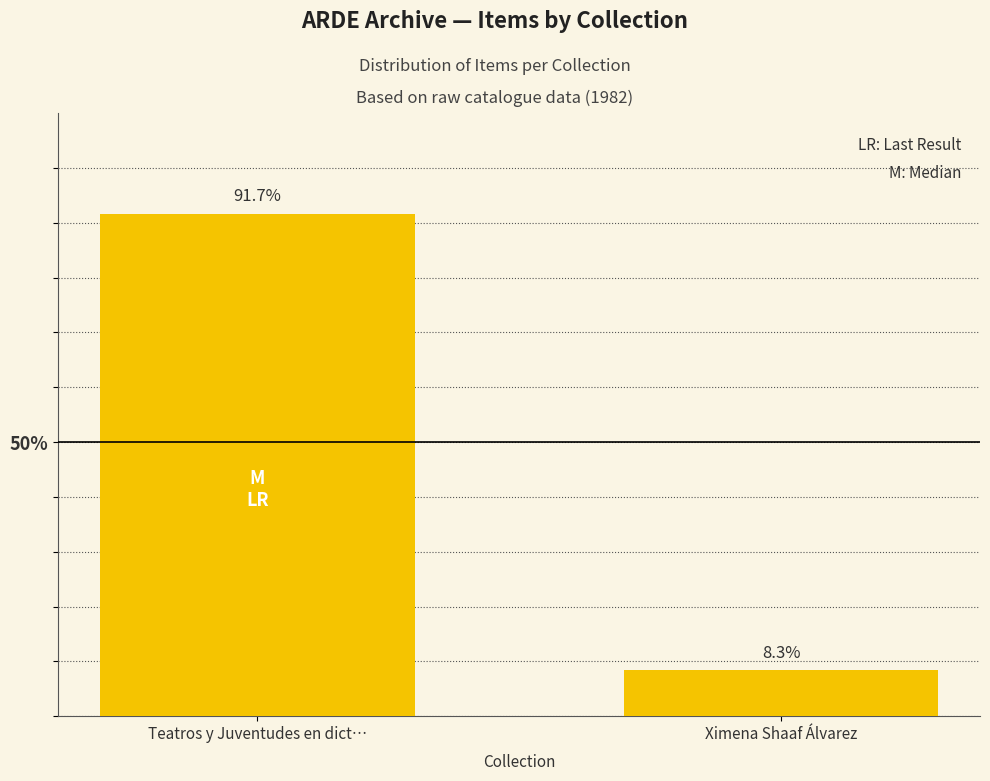

The value at Teatros y Juventudes en dict… is 131.5. True or false?

False